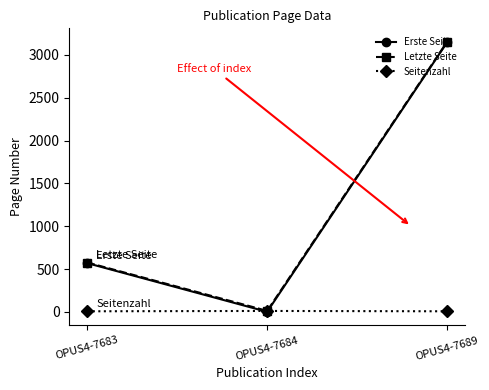

What is the total value across all series at OPUS4-7689?

6304